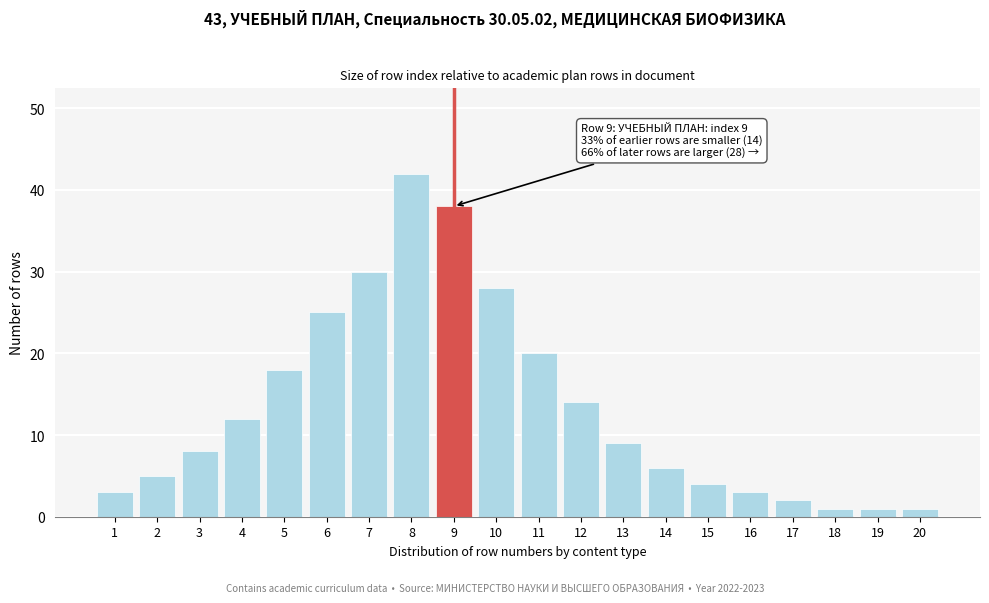

Reading left to right, what are all the values shown in this chart?

3	5	8	12	18	25	30	42	38	28	20	14	9	6	4	3	2	1	1	1